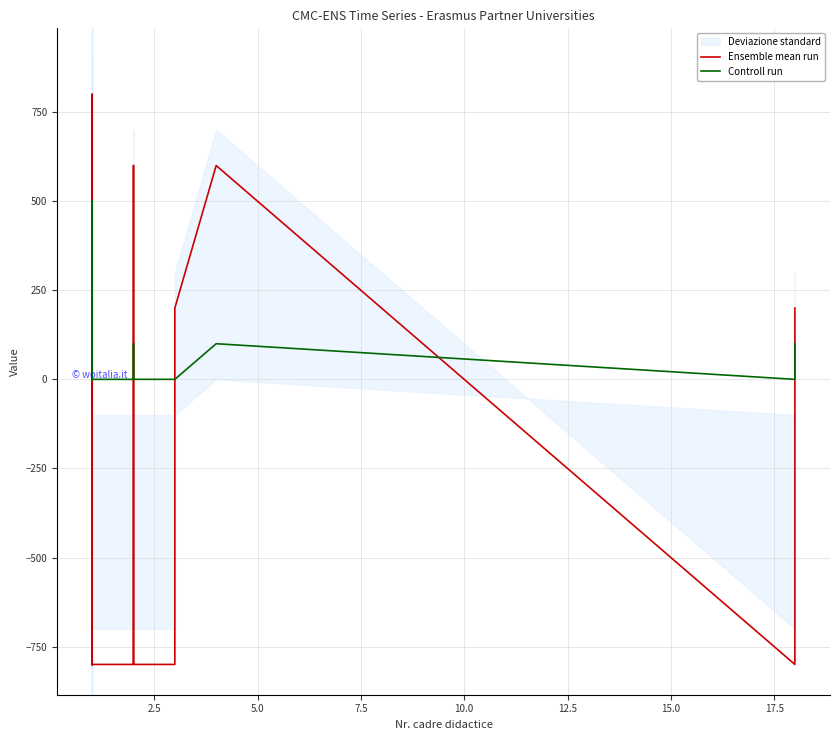

Reading left to right, list all the values displayed in this chart.

Ensemble mean run: -800	600	800	600	-600	400	-200	-200	-800	-800	600	-800	-800	-800	-800	-600	-800	-800	-800	-800	-800	-800	400	-800	-800	-800	-800	-800	-800	600	-800	-800	-200	200	200	200	200	600	-800	200
Controll run: 0	100	0	100	0	500	0	0	100	100	100	0	100	0	0	0	0	0	0	0	0	0	0	0	0	500	0	0	0	100	0	0	0	0	0	0	0	100	0	100